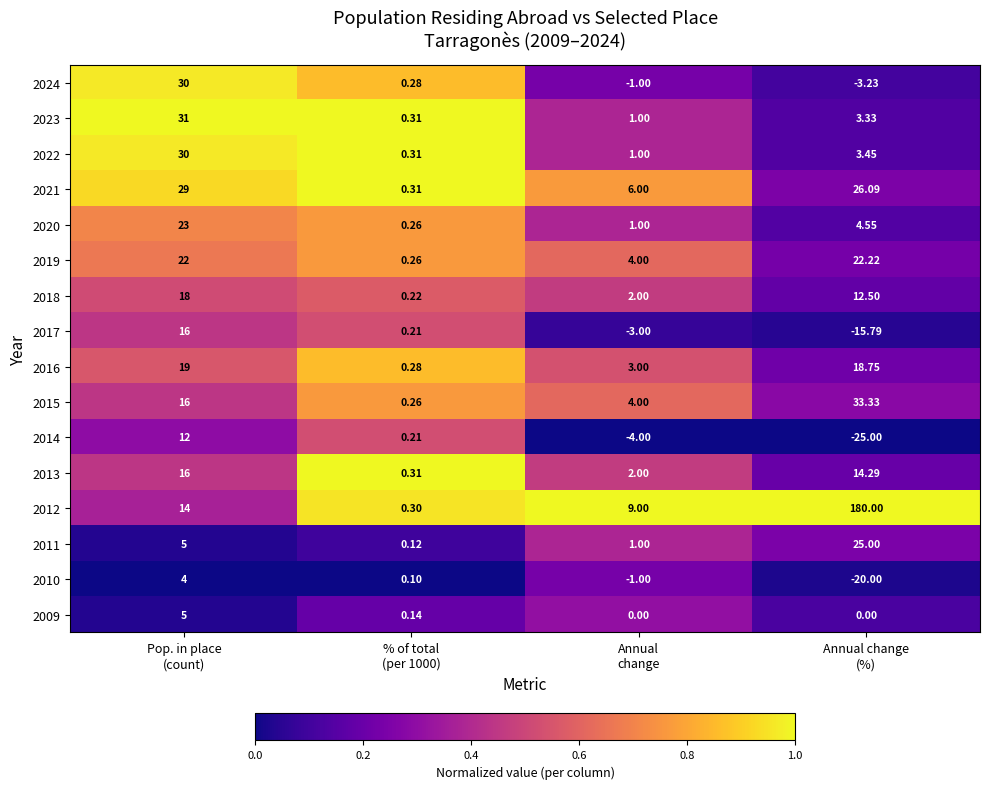

How many series are shown in this chart?

16